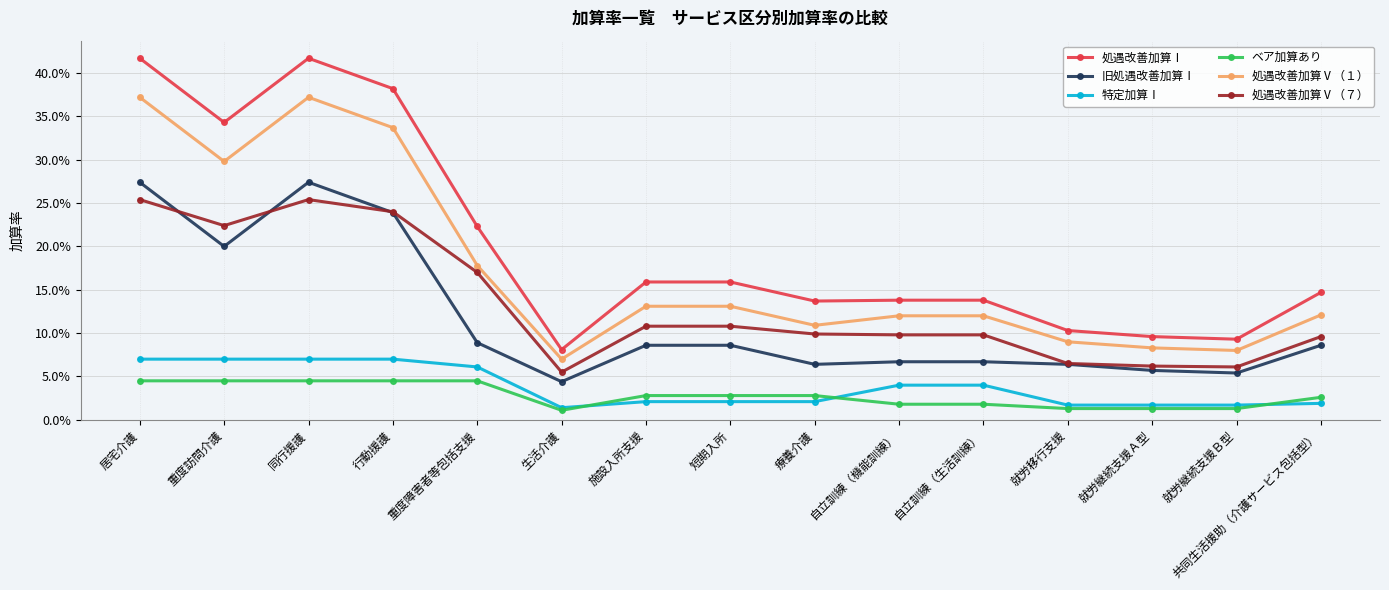

Reading right to left, what are all the values shown in this chart?

処遇改善加算Ⅰ: 共同生活援助（介護サービス包括型）=0.1	就労継続支援Ｂ型=0.1	就労継続支援Ａ型=0.1	就労移行支援=0.1	自立訓練（生活訓練）=0.1	自立訓練（機能訓練）=0.1	療養介護=0.1	短期入所=0.2	施設入所支援=0.2	生活介護=0.1	重度障害者等包括支援=0.2	行動援護=0.4	同行援護=0.4	重度訪問介護=0.3	居宅介護=0.4
旧処遇改善加算Ⅰ: 共同生活援助（介護サービス包括型）=0.1	就労継続支援Ｂ型=0.1	就労継続支援Ａ型=0.1	就労移行支援=0.1	自立訓練（生活訓練）=0.1	自立訓練（機能訓練）=0.1	療養介護=0.1	短期入所=0.1	施設入所支援=0.1	生活介護=0.0	重度障害者等包括支援=0.1	行動援護=0.2	同行援護=0.3	重度訪問介護=0.2	居宅介護=0.3
特定加算Ⅰ: 共同生活援助（介護サービス包括型）=0.0	就労継続支援Ｂ型=0.0	就労継続支援Ａ型=0.0	就労移行支援=0.0	自立訓練（生活訓練）=0.0	自立訓練（機能訓練）=0.0	療養介護=0.0	短期入所=0.0	施設入所支援=0.0	生活介護=0.0	重度障害者等包括支援=0.1	行動援護=0.1	同行援護=0.1	重度訪問介護=0.1	居宅介護=0.1
ベア加算あり: 共同生活援助（介護サービス包括型）=0.0	就労継続支援Ｂ型=0.0	就労継続支援Ａ型=0.0	就労移行支援=0.0	自立訓練（生活訓練）=0.0	自立訓練（機能訓練）=0.0	療養介護=0.0	短期入所=0.0	施設入所支援=0.0	生活介護=0.0	重度障害者等包括支援=0.0	行動援護=0.0	同行援護=0.0	重度訪問介護=0.0	居宅介護=0.0
処遇改善加算Ⅴ（１）: 共同生活援助（介護サービス包括型）=0.1	就労継続支援Ｂ型=0.1	就労継続支援Ａ型=0.1	就労移行支援=0.1	自立訓練（生活訓練）=0.1	自立訓練（機能訓練）=0.1	療養介護=0.1	短期入所=0.1	施設入所支援=0.1	生活介護=0.1	重度障害者等包括支援=0.2	行動援護=0.3	同行援護=0.4	重度訪問介護=0.3	居宅介護=0.4
処遇改善加算Ⅴ（７）: 共同生活援助（介護サービス包括型）=0.1	就労継続支援Ｂ型=0.1	就労継続支援Ａ型=0.1	就労移行支援=0.1	自立訓練（生活訓練）=0.1	自立訓練（機能訓練）=0.1	療養介護=0.1	短期入所=0.1	施設入所支援=0.1	生活介護=0.1	重度障害者等包括支援=0.2	行動援護=0.2	同行援護=0.3	重度訪問介護=0.2	居宅介護=0.3